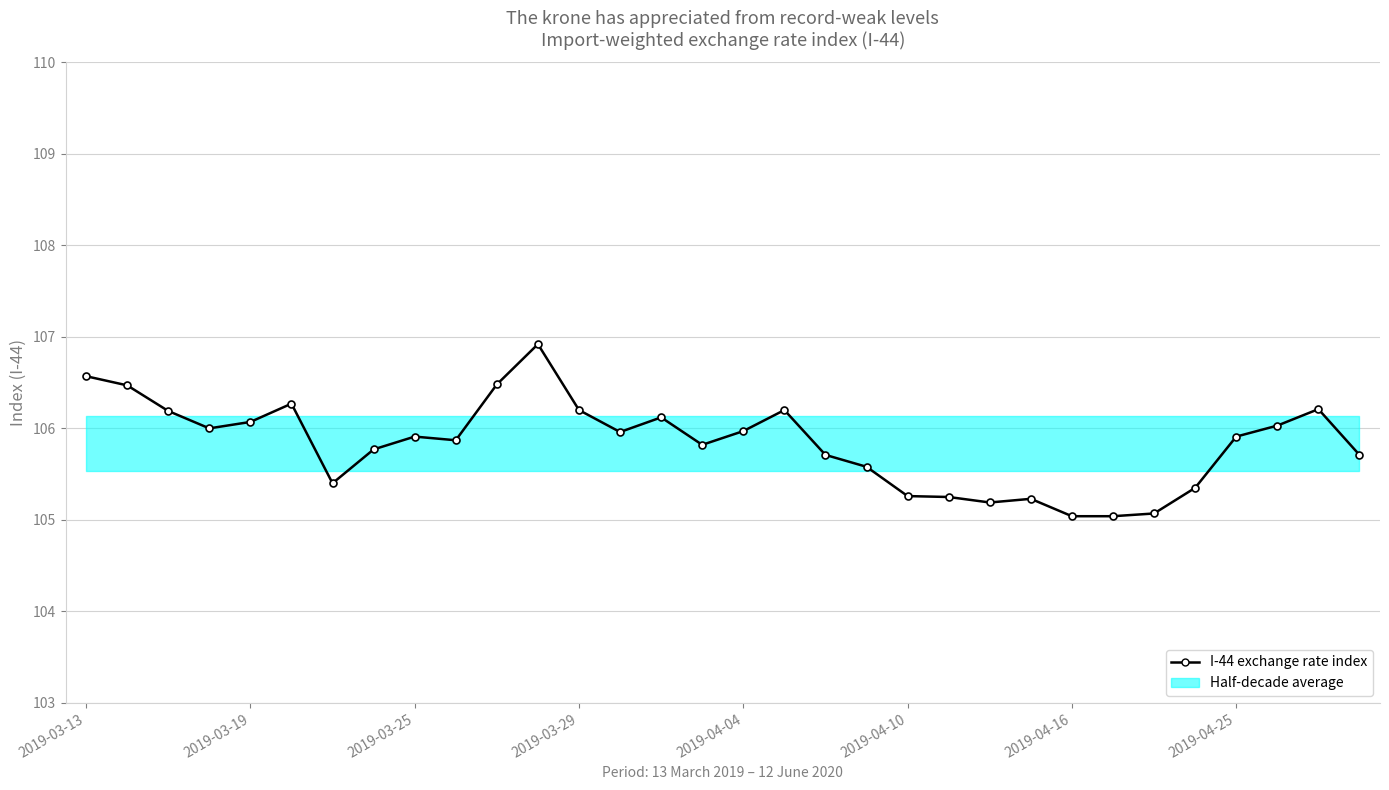

How many interior local valleys (lower than both neighbors) does the data have?

6